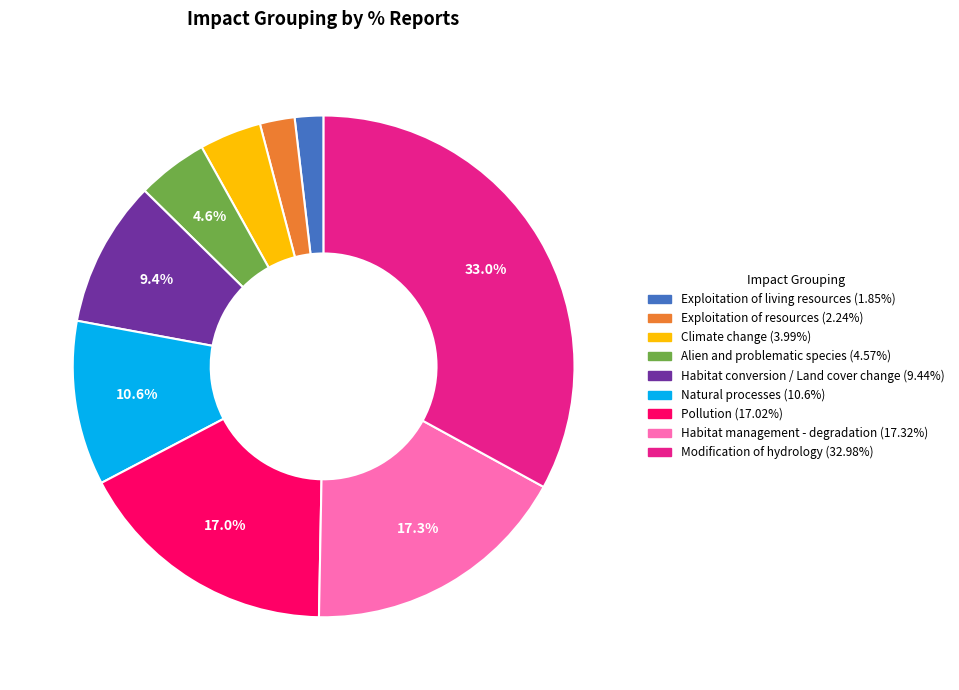

Is there a majority slice in this chart?

No